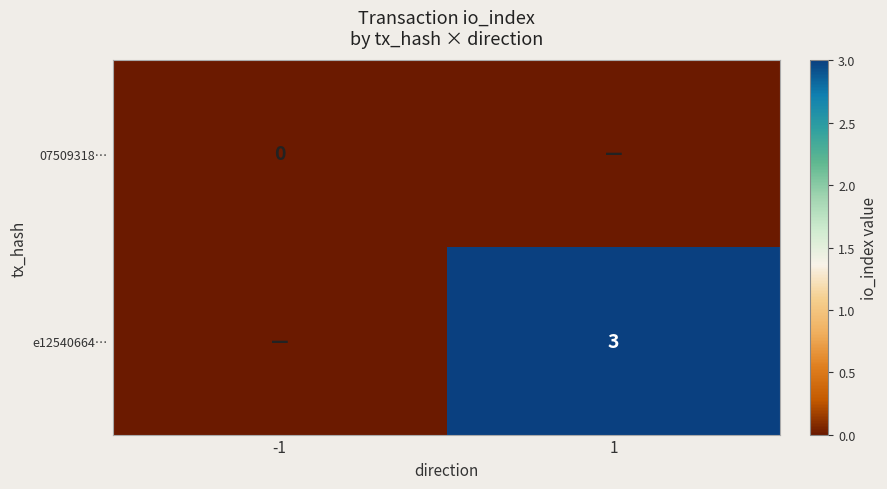

The e12540664… series shows 1 at 1. True or false?

False